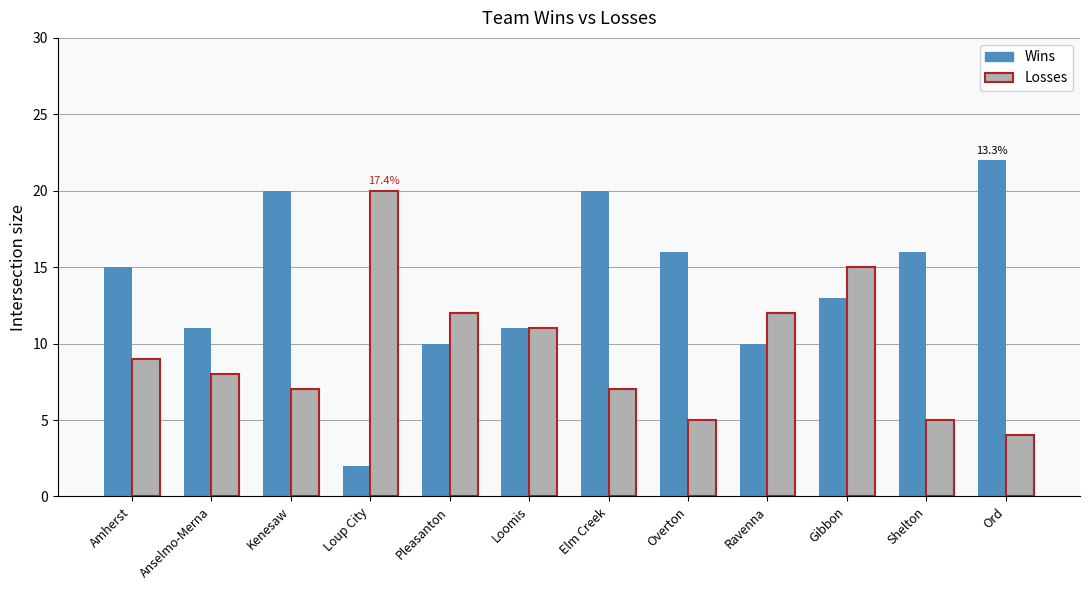

What is the difference between the maximum and minimum values in the Wins series?

20